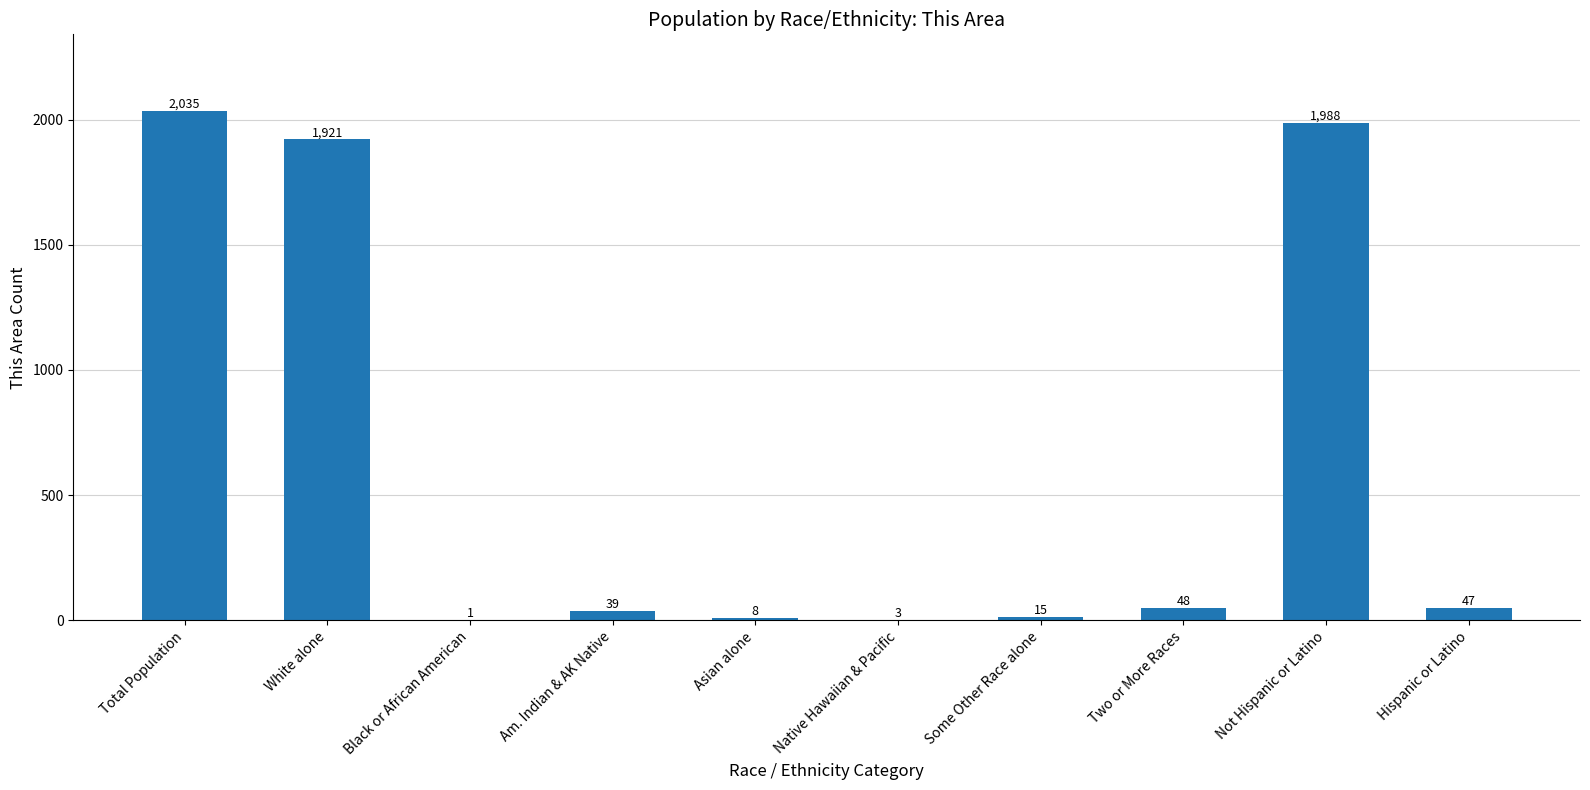

What is the maximum value shown in the chart?

2035